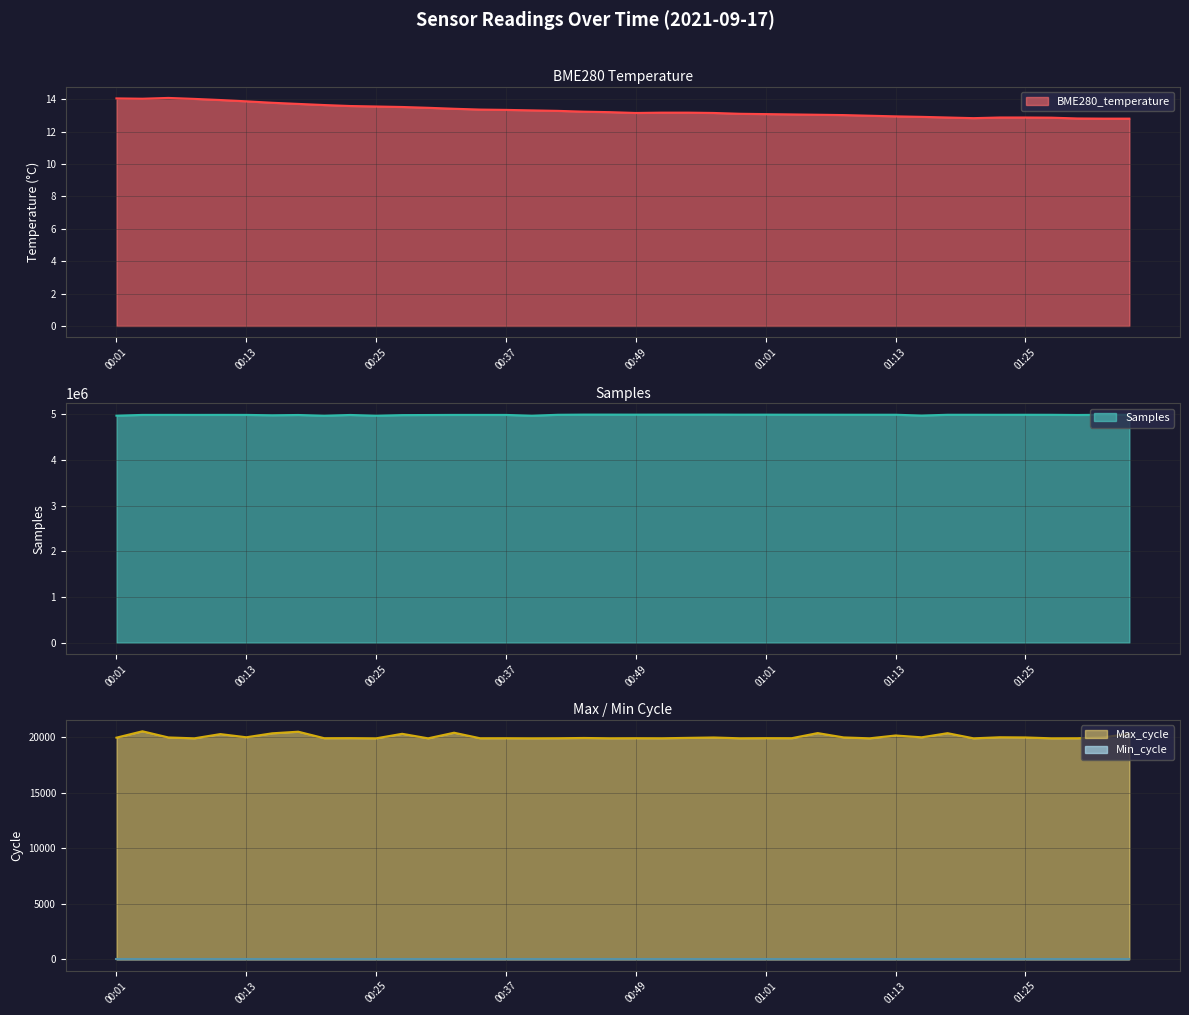

At which category does the chart reach its minimum across all series?

01:33